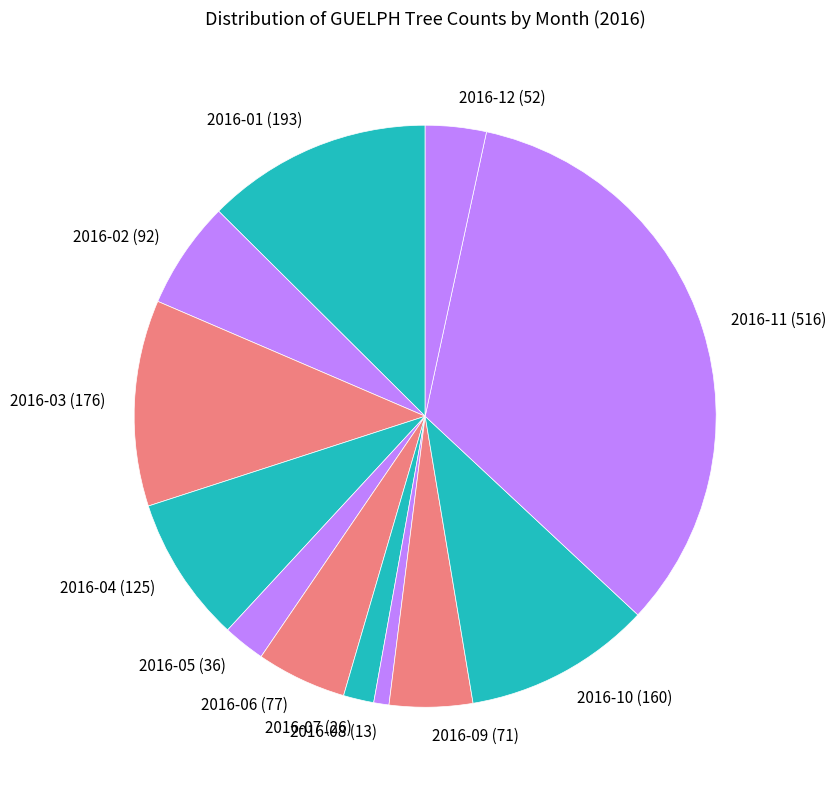

What is the ratio of the value at 2016-02 (92) to the value at 2016-03 (176)?

0.5